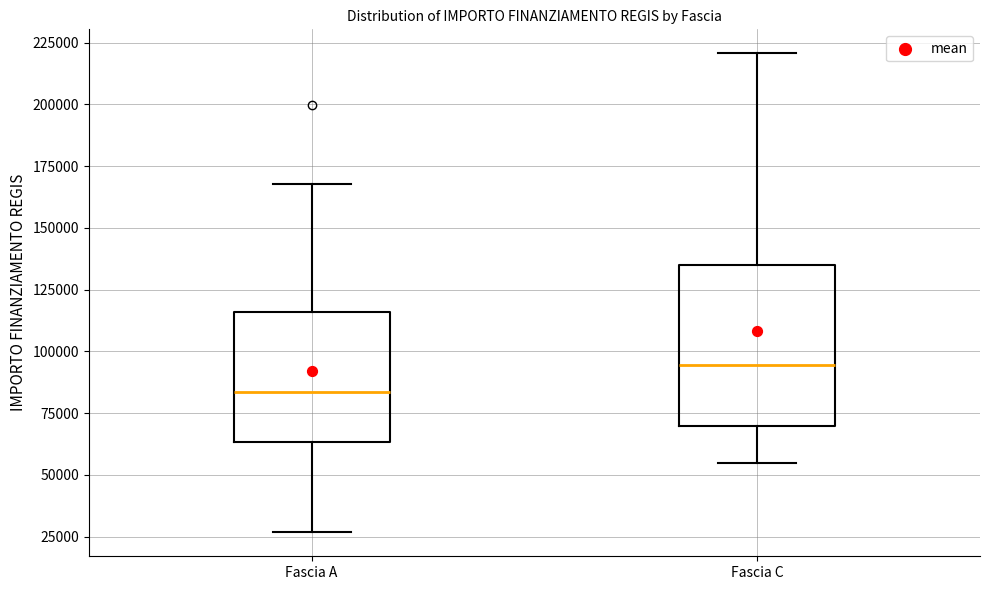

Comparing the boxes themselves (not the whiskers), which one is the tallest?

Fascia C